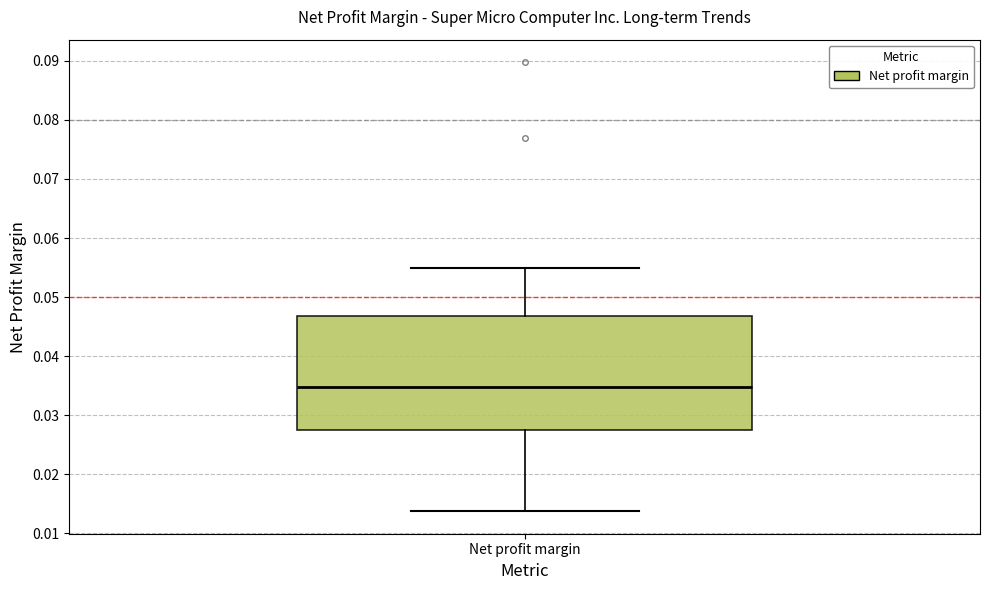

Read this box plot against the y-axis: the position of the median line, the range covered by the box, and the ends of both whiskers. The values are not printed on the chart, so give them approximately, as read against the axis.

median 0.035, box 0.028 to 0.047, whiskers 0.014 to 0.055